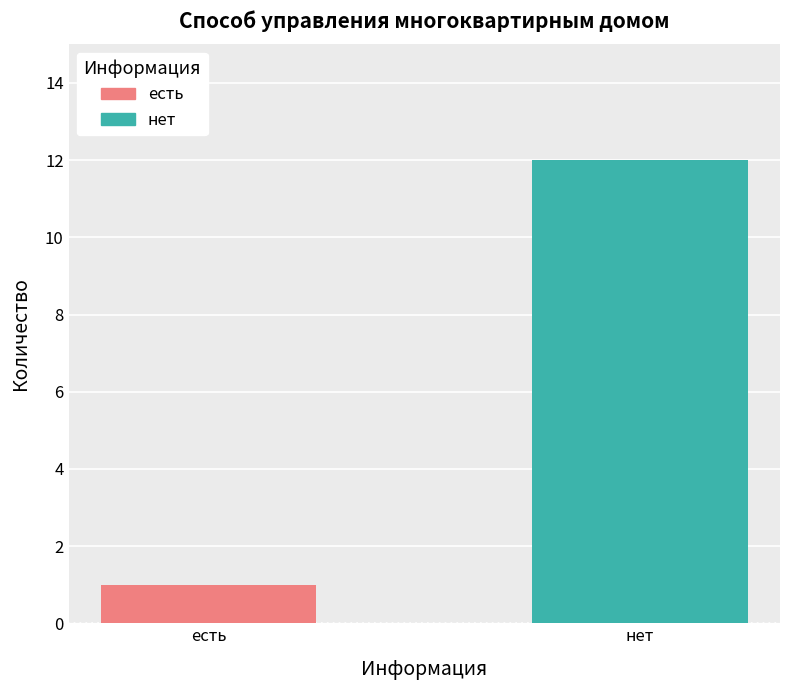

What is the greatest value displayed?

12